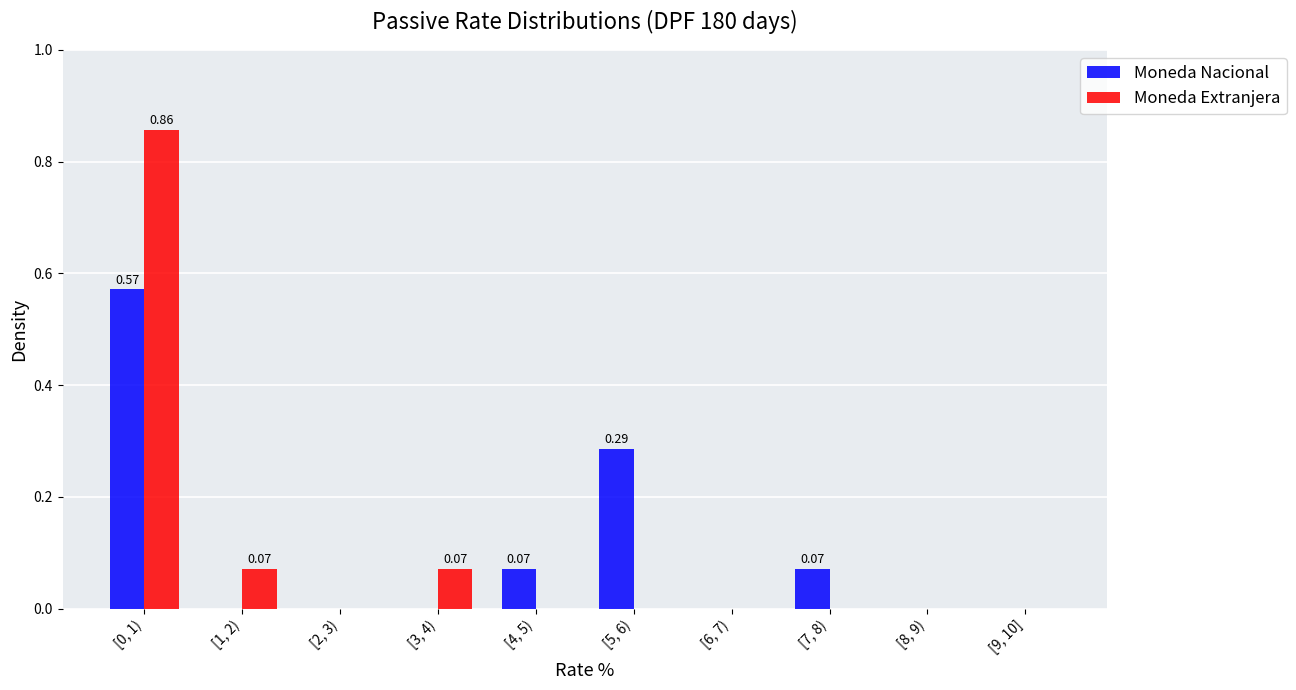

At which category is the sum across all series the highest?

[0, 1)